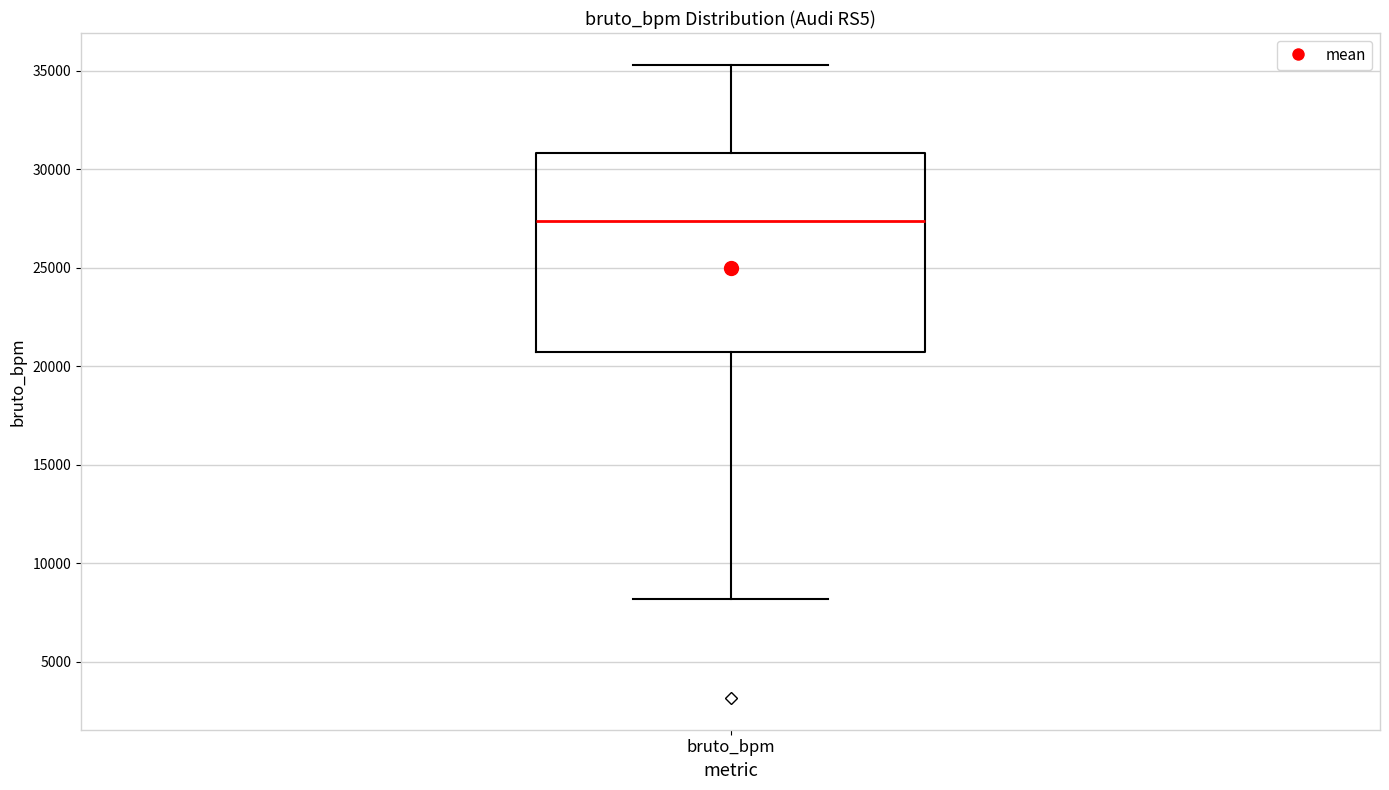

Read this box plot against the y-axis: the position of the median line, the range covered by the box, and the ends of both whiskers. The values are not printed on the chart, so give them approximately, as read against the axis.

median 27500, box 20500 to 31000, whiskers 8000 to 35500